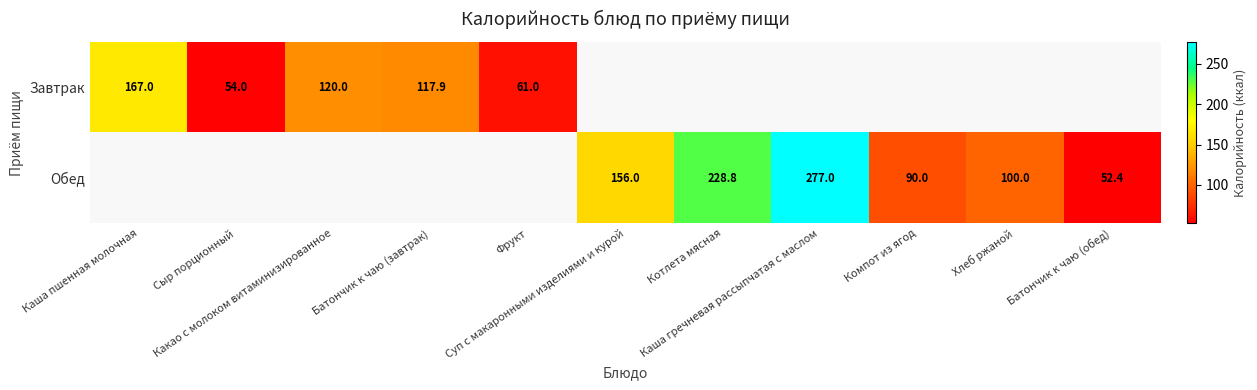

What is the difference between the maximum and minimum values in the Завтрак series?

113.0